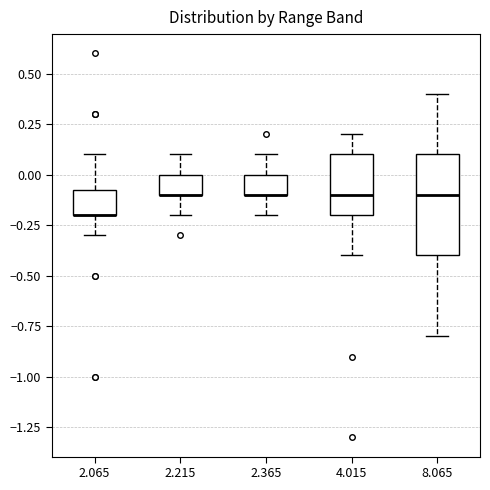

Where does the lower whisker of the box at x = 2.365 end on the y-axis? The values are not printed on the chart, so give them approximately, as read against the axis.

-0.20